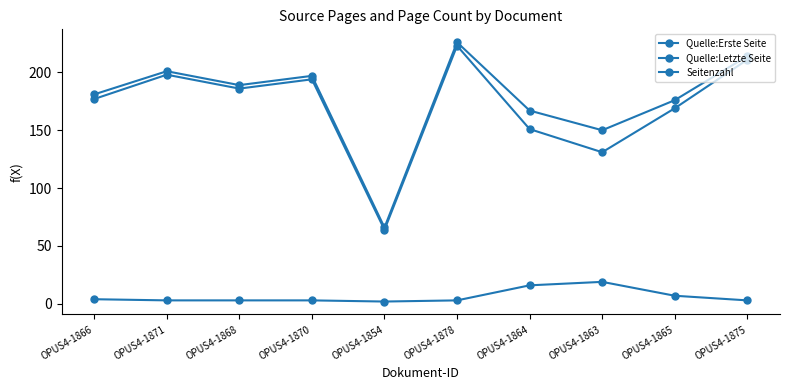

Does the chart have visible grid lines?

No